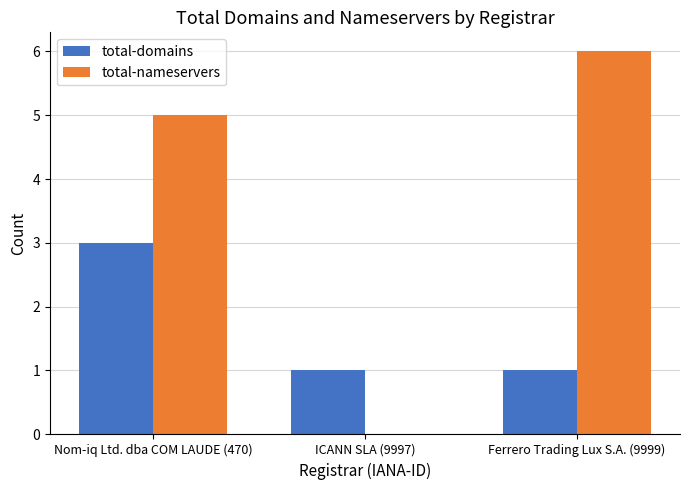

Does the chart contain stacked bars?

No